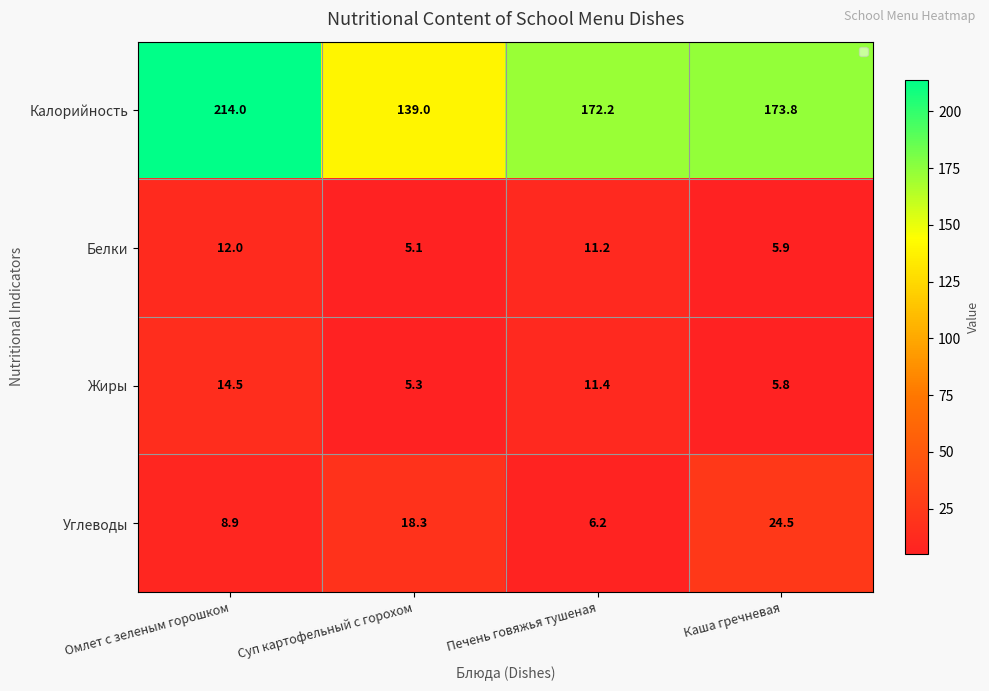

Reading left to right, extract all data points from this chart.

Калорийность: Омлет с зеленым горошком=214.0	Суп картофельный с горохом=139.0	Печень говяжья тушеная=172.2	Каша гречневая=173.8
Белки: Омлет с зеленым горошком=12.0	Суп картофельный с горохом=5.1	Печень говяжья тушеная=11.2	Каша гречневая=5.9
Жиры: Омлет с зеленым горошком=14.5	Суп картофельный с горохом=5.3	Печень говяжья тушеная=11.4	Каша гречневая=5.8
Углеводы: Омлет с зеленым горошком=8.9	Суп картофельный с горохом=18.3	Печень говяжья тушеная=6.2	Каша гречневая=24.5